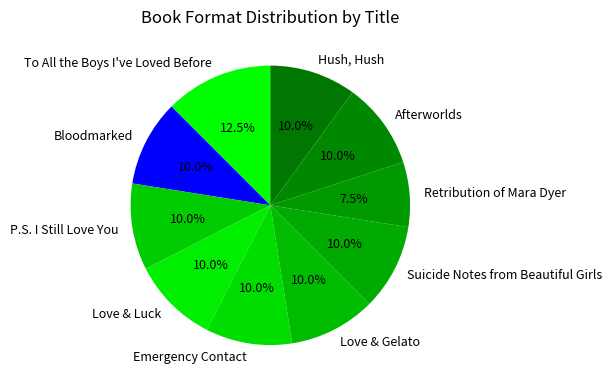

Is Suicide Notes from Beautiful Girls the majority of the pie?

No